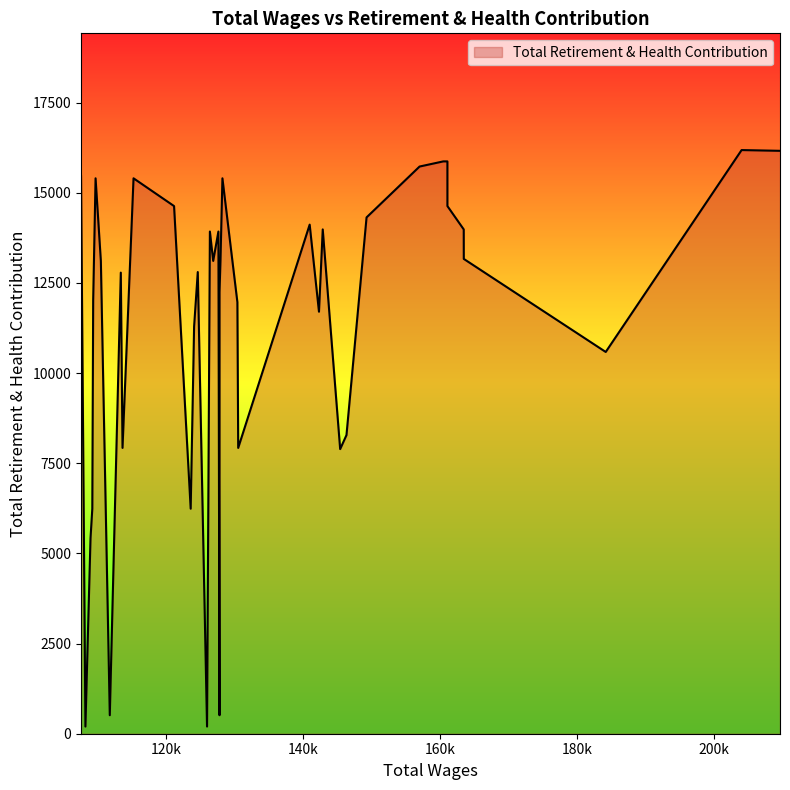

What is the difference between the maximum and minimum values?

15984